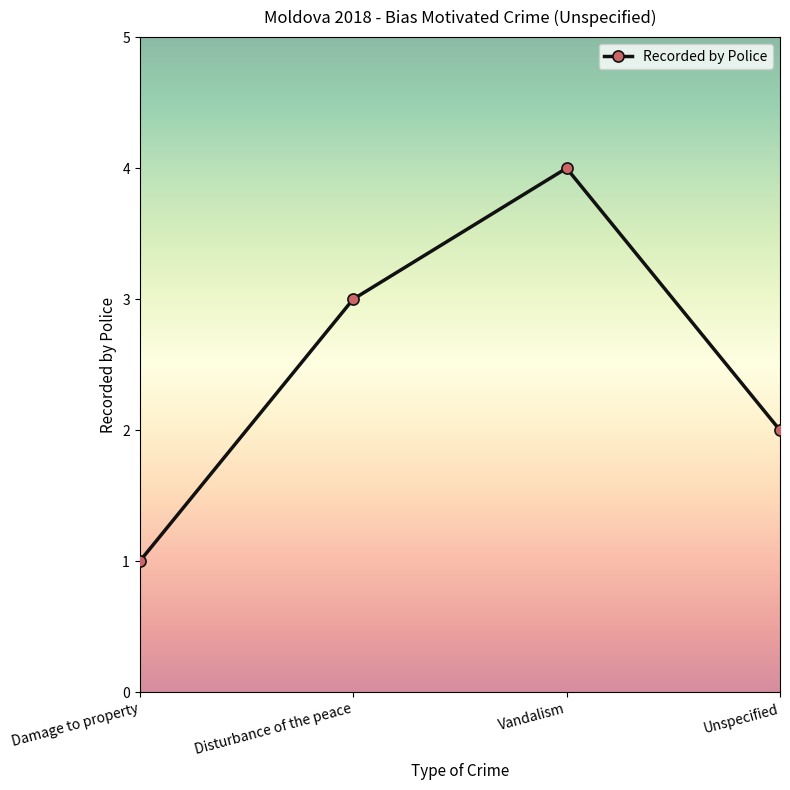

Count the values in the range 2 to 4.

3